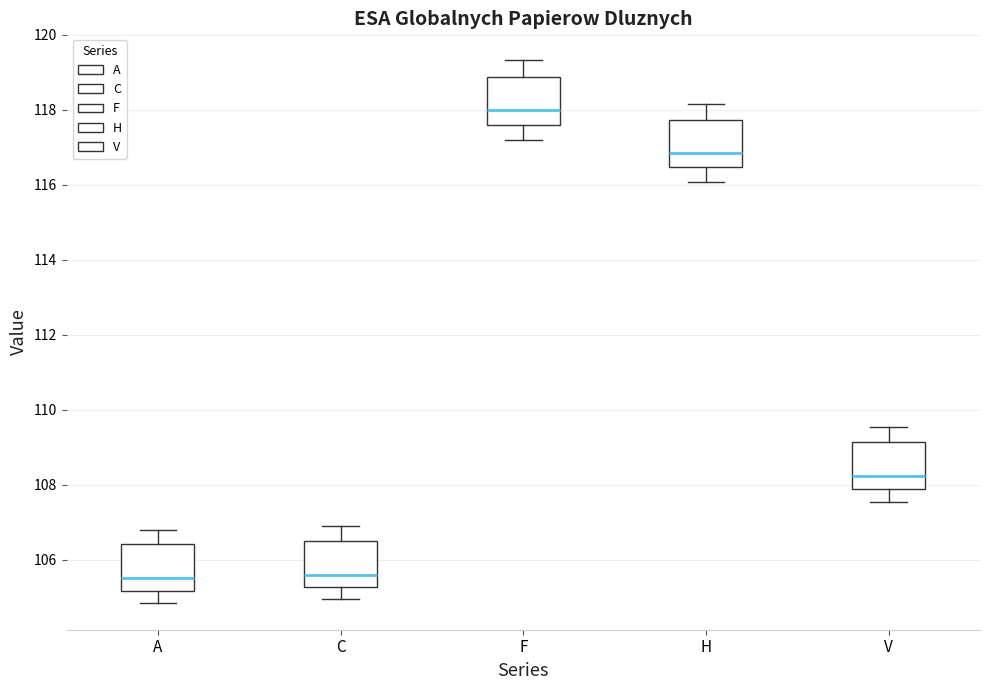

Reading left to right, read every box against the y-axis: the position of its median line, the range the box covers, and the ends of its whiskers. The values are not printed on the chart, so give them approximately, as read against the axis.

A: median 105.6, box 105.2 to 106.4, whiskers 104.8 to 106.8
C: median 105.6, box 105.2 to 106.6, whiskers 105.0 to 106.8
F: median 118.0, box 117.6 to 118.8, whiskers 117.2 to 119.4
H: median 116.8, box 116.4 to 117.8, whiskers 116.0 to 118.2
V: median 108.2, box 107.8 to 109.2, whiskers 107.6 to 109.6